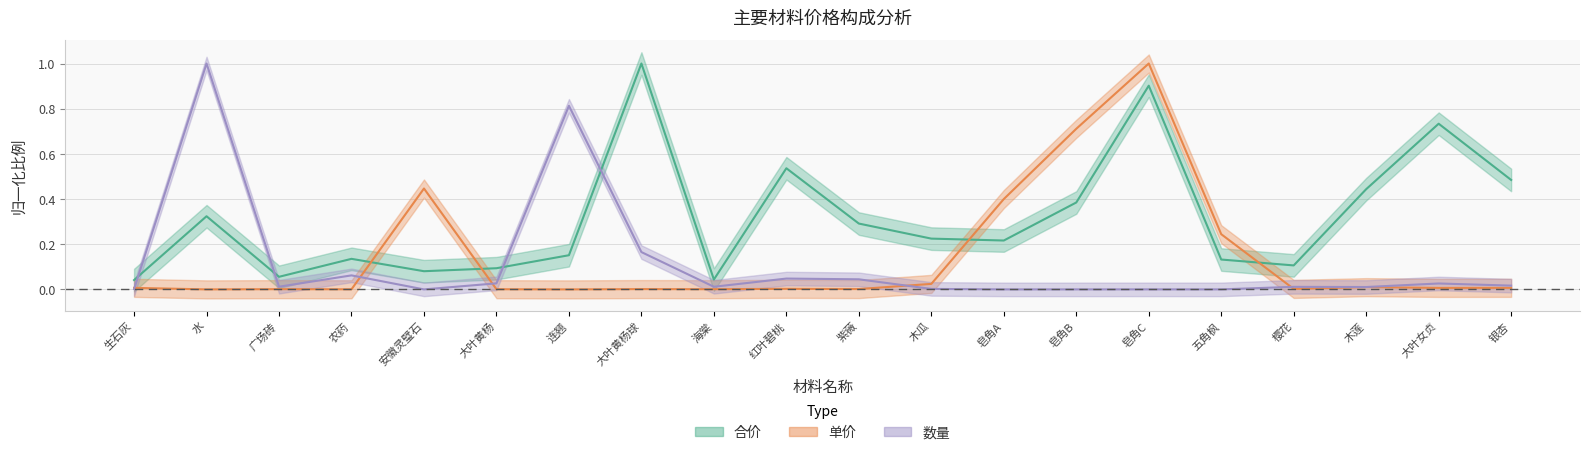

At which label does 合价 reach its peak?

大叶黄杨球